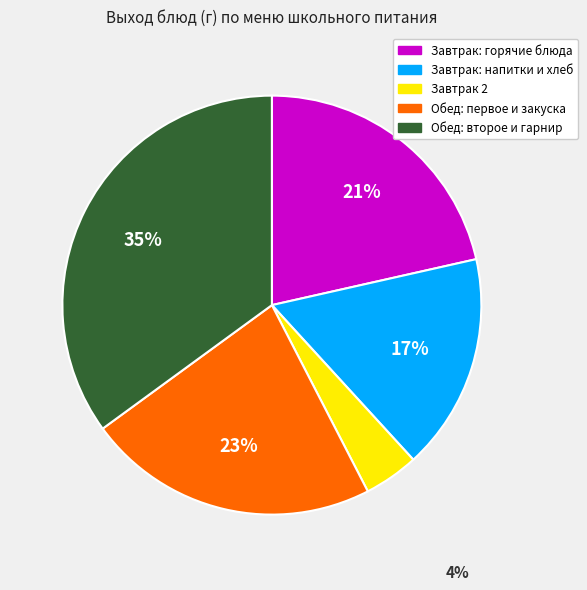

Is there any slice that represents more than half of the pie?

No